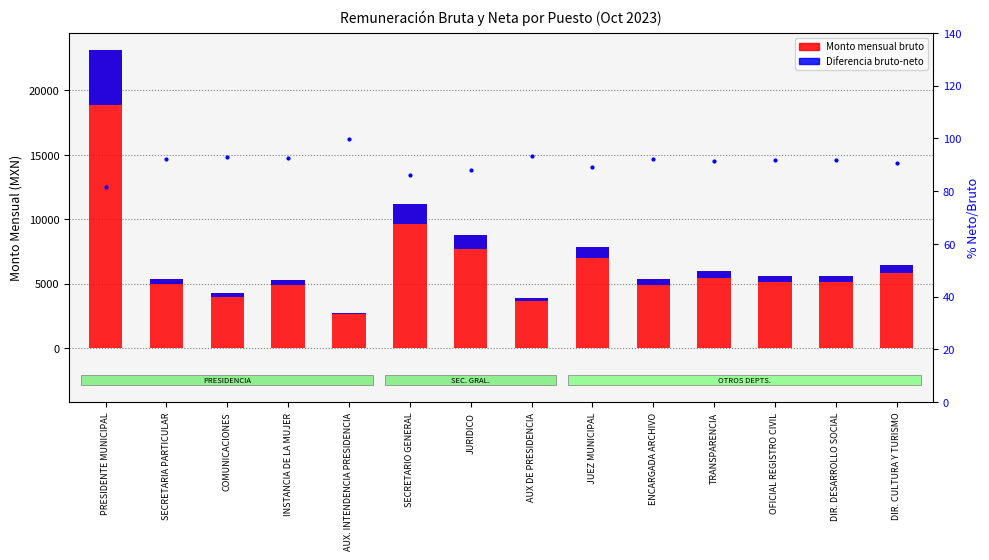

What is the label of the 2nd bar from the left?

SECRETARIA PARTICULAR